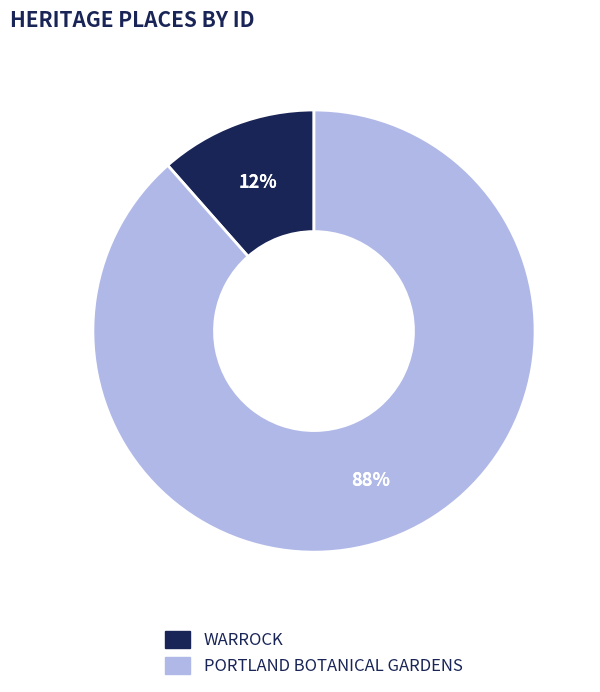

True or false: WARROCK accounts for 12% of the total.

True